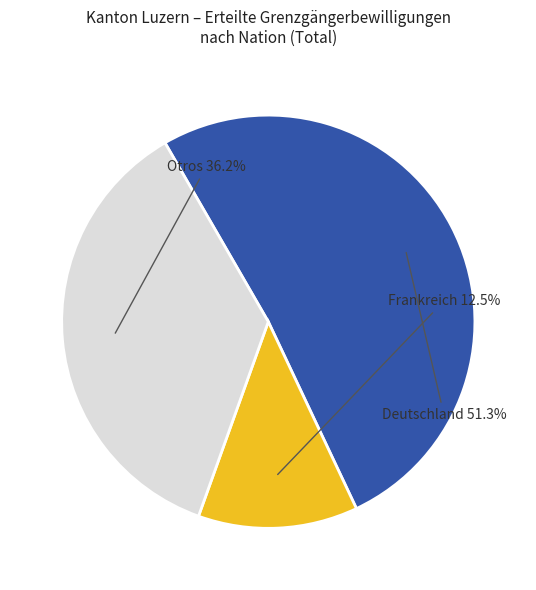

Is there any slice that represents more than half of the pie?

Yes